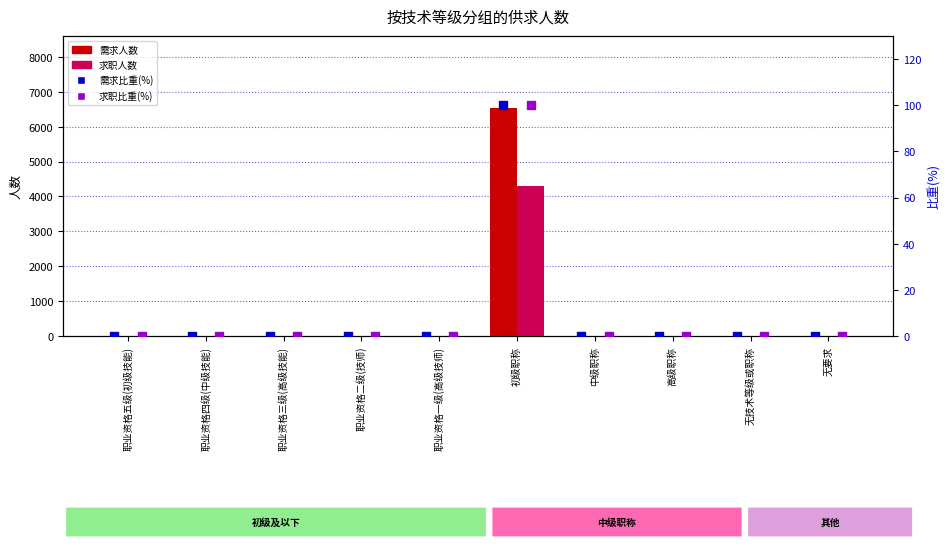

Which series contains the highest Y value?

需求人数